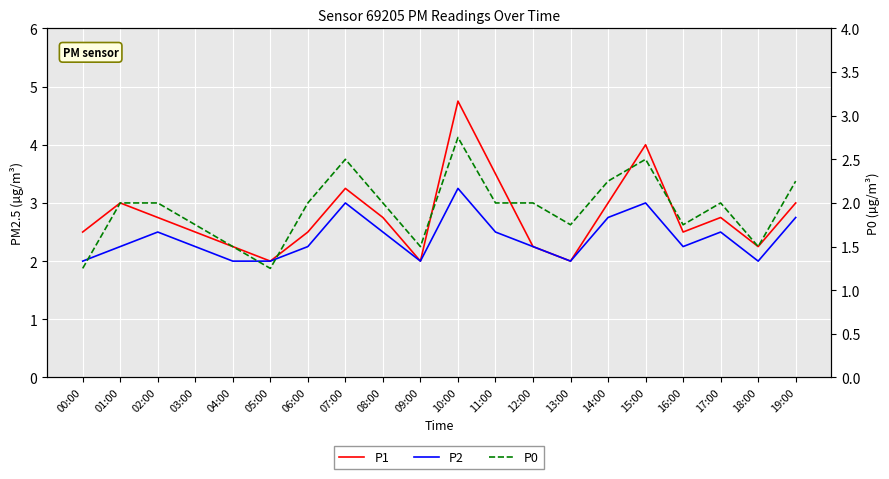

Reading left to right, list all the values displayed in this chart.

P1: 2.5	3.0	2.8	2.5	2.2	2.0	2.5	3.2	2.8	2.0	4.8	3.5	2.2	2.0	3.0	4.0	2.5	2.8	2.2	3.0
P2: 2.0	2.2	2.5	2.2	2.0	2.0	2.2	3.0	2.5	2.0	3.2	2.5	2.2	2.0	2.8	3.0	2.2	2.5	2.0	2.8
P0: 1.2	2.0	2.0	1.8	1.5	1.2	2.0	2.5	2.0	1.5	2.8	2.0	2.0	1.8	2.2	2.5	1.8	2.0	1.5	2.2